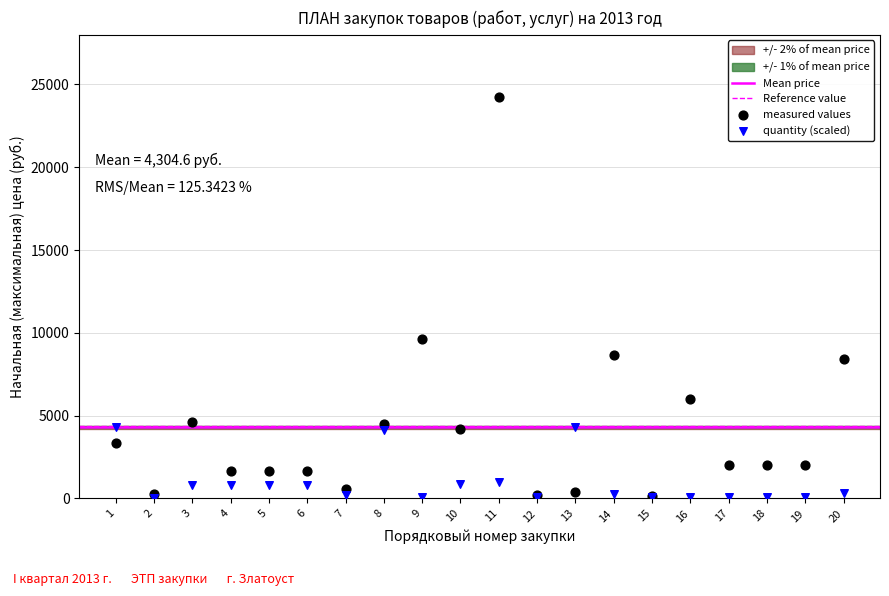

Across all series, what Y value is closest to 12149?

9607.5